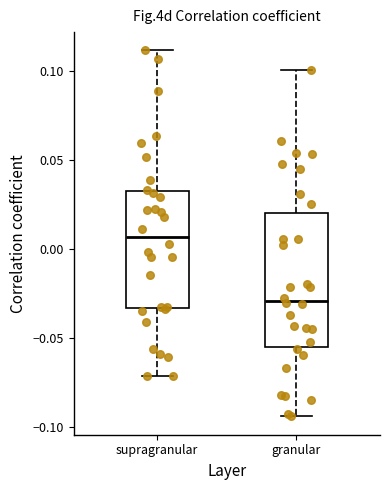

Reading left to right, transcribe this box plot: for each box, give where its median line is, the range the box spans, and where its two whiskers end, as read against the y-axis. The values are not printed on the chart, so give them approximately, as read against the axis.

supragranular: median 0.005, box -0.035 to 0.035, whiskers -0.070 to 0.110
granular: median -0.030, box -0.055 to 0.020, whiskers -0.095 to 0.100